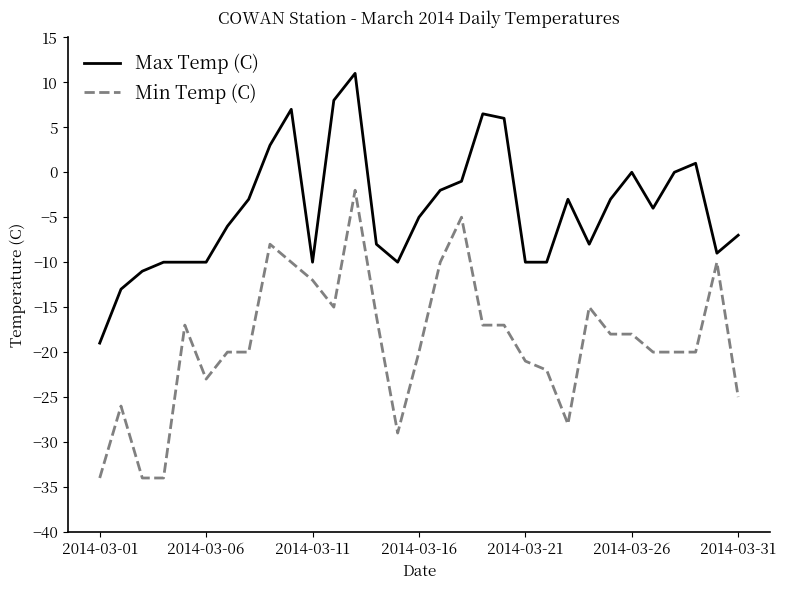

What are all the series names shown in the legend?

Max Temp (C), Min Temp (C)